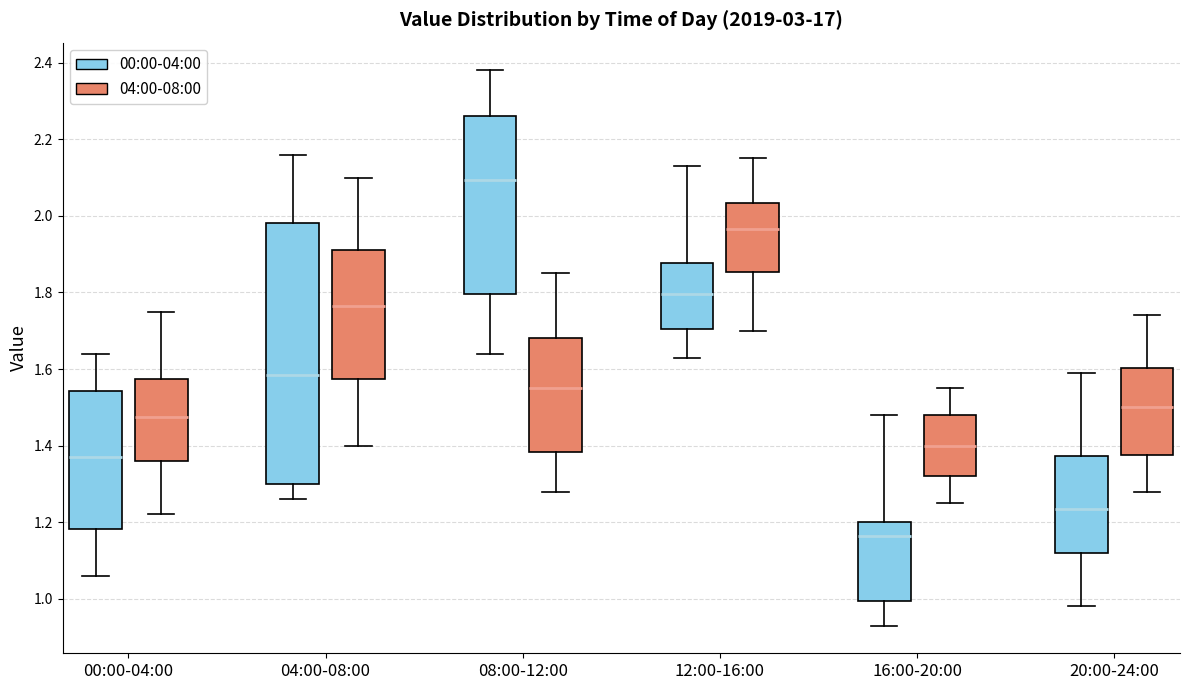

Which box is the tallest, from its lower edge to its upper edge?

04:00-08:00 (00:00-04:00)